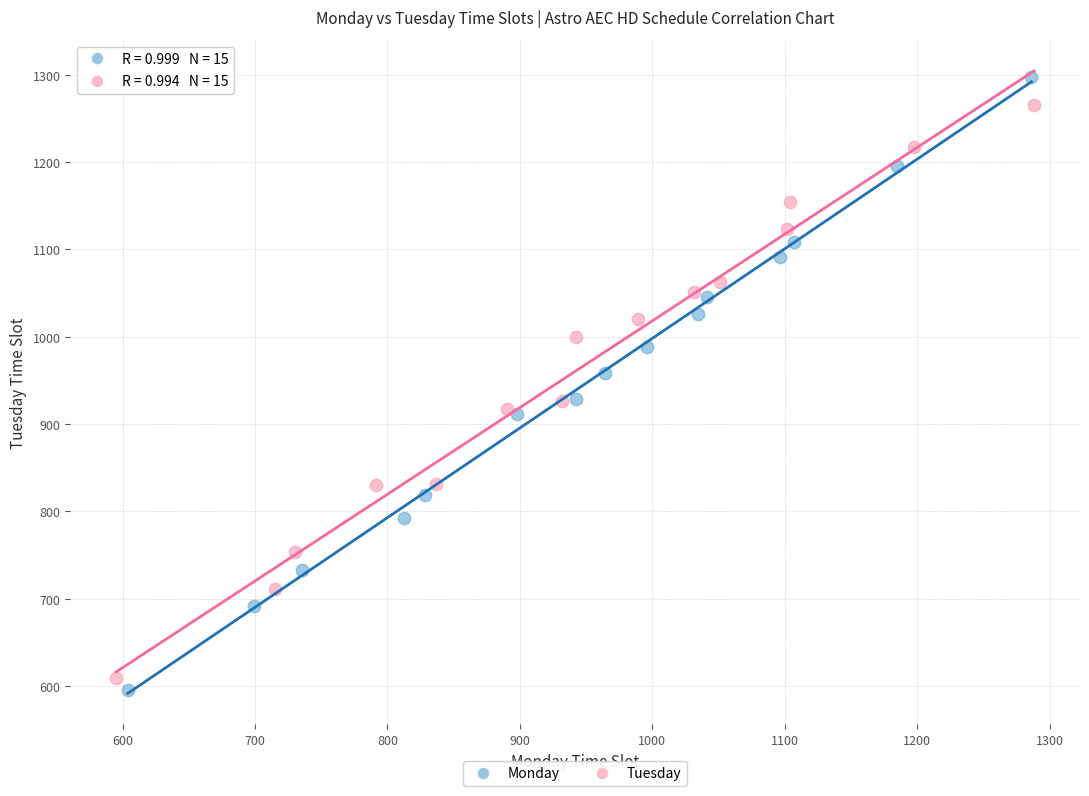

Which series contains the highest Y value?

Monday